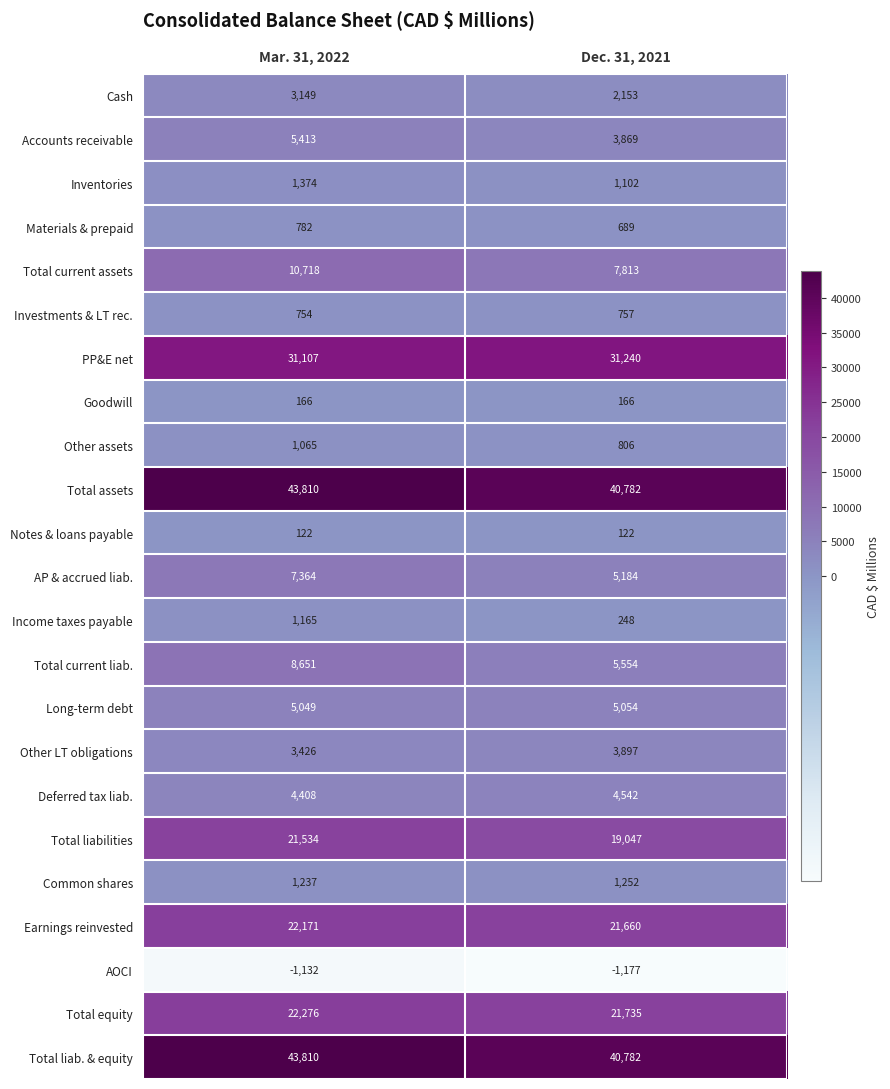

Which series has the widest spread of values?

Total current liab.